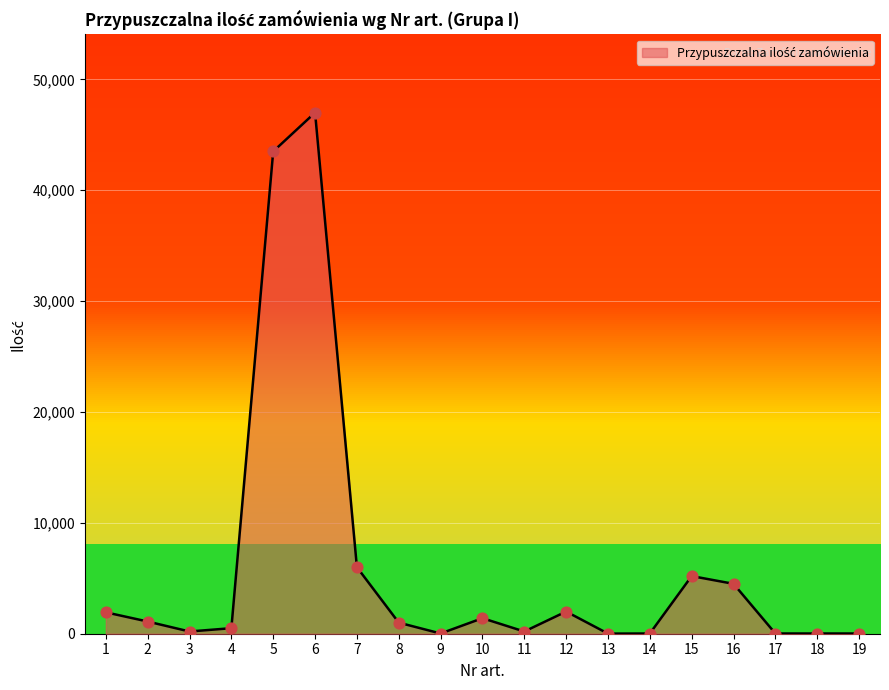

What is the change in value from 12 to 16?

+2500